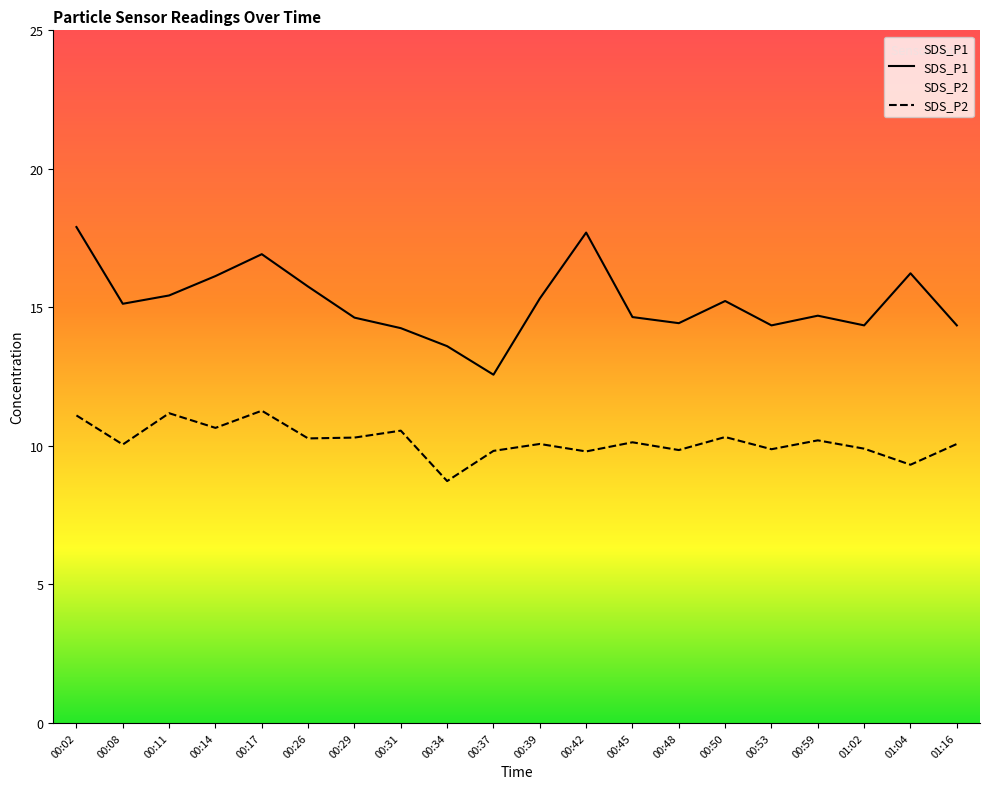

Reading left to right, transcribe all the data shown in this chart.

SDS_P1: 17.9	15.1	15.4	16.1	16.9	15.8	14.6	14.2	13.6	12.6	15.3	17.7	14.7	14.4	15.2	14.3	14.7	14.3	16.2	14.3
SDS_P2: 11.1	10.1	11.2	10.7	11.3	10.3	10.3	10.6	8.7	9.8	10.1	9.8	10.1	9.8	10.3	9.9	10.2	9.9	9.3	10.1